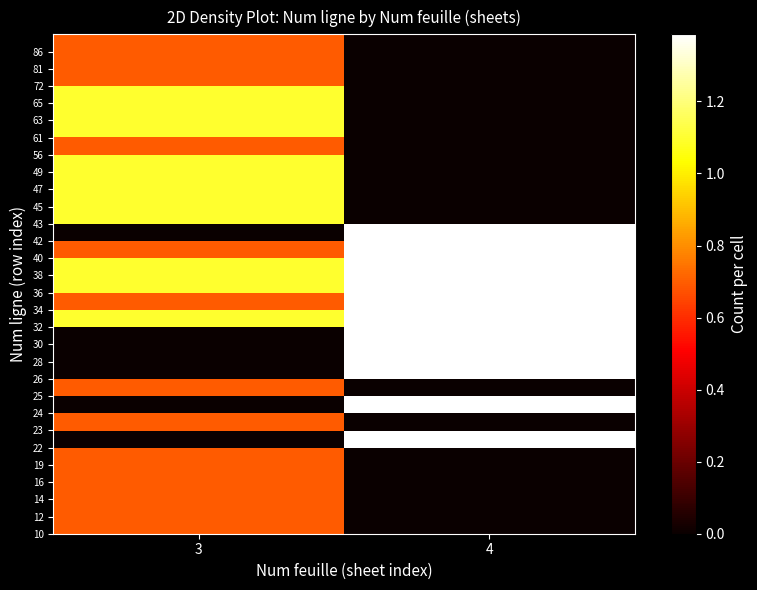

At how many categories does at least one series exceed 0?

2